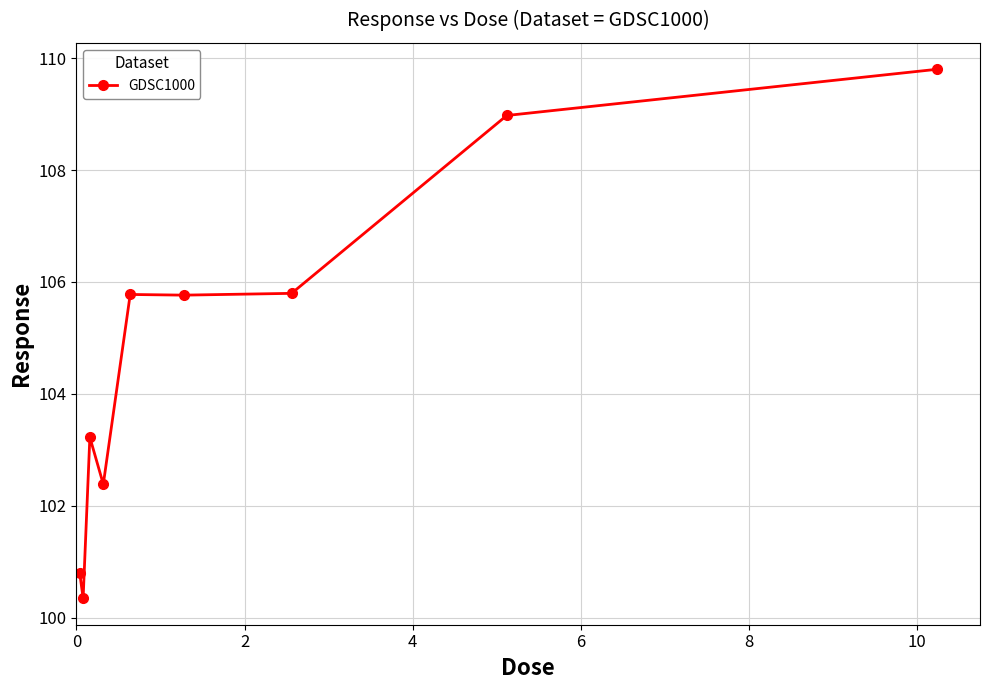

What is the minimum value shown in the chart?

100.3